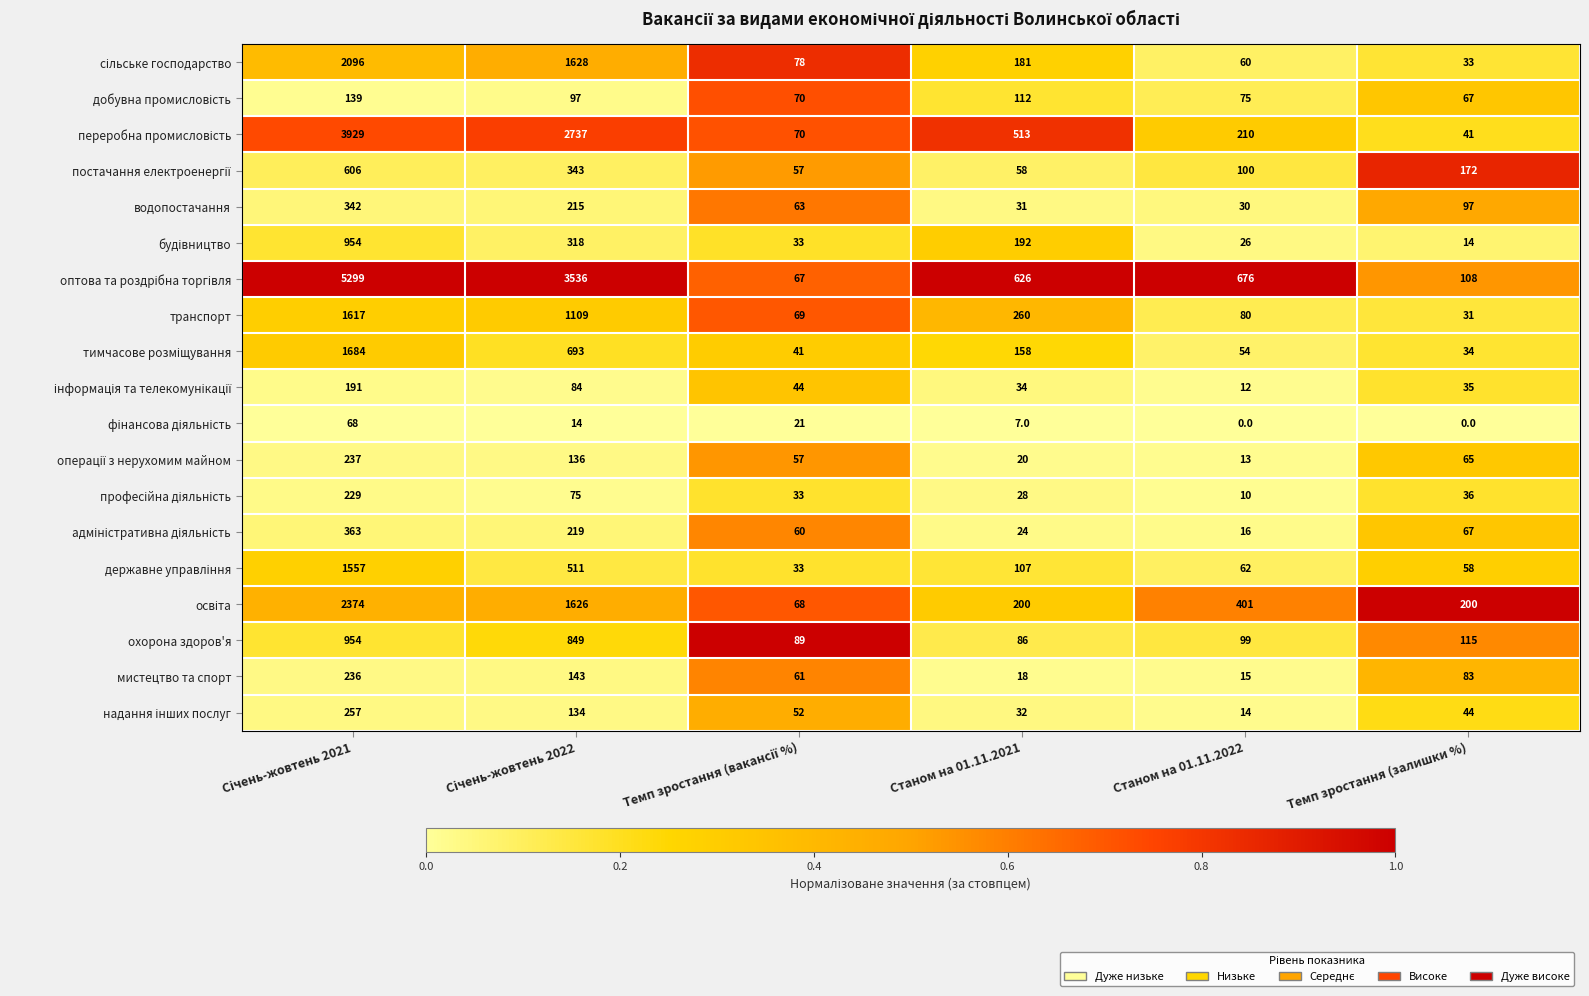

What value does the мистецтво та спорт series have at Станом на 01.11.2022, to the nearest 10?

20